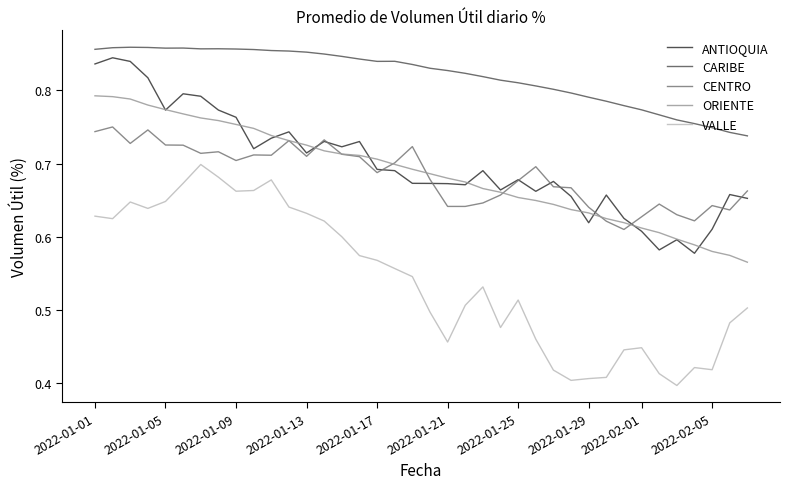

Which series has the largest range (max minus min)?

VALLE